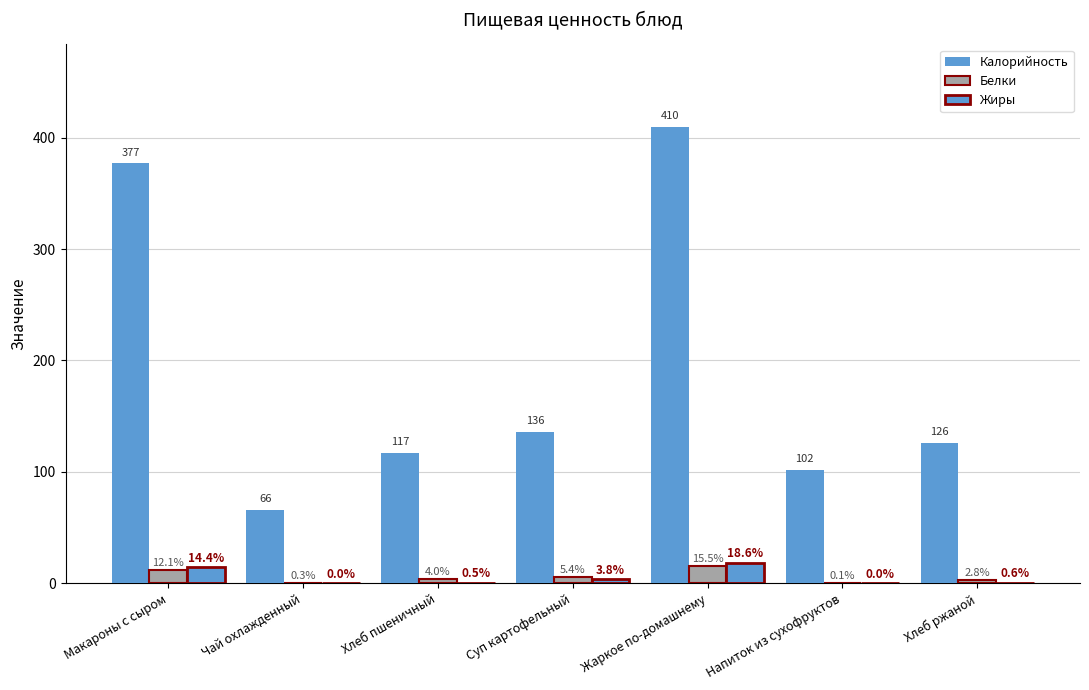

Are the bars horizontal?

No